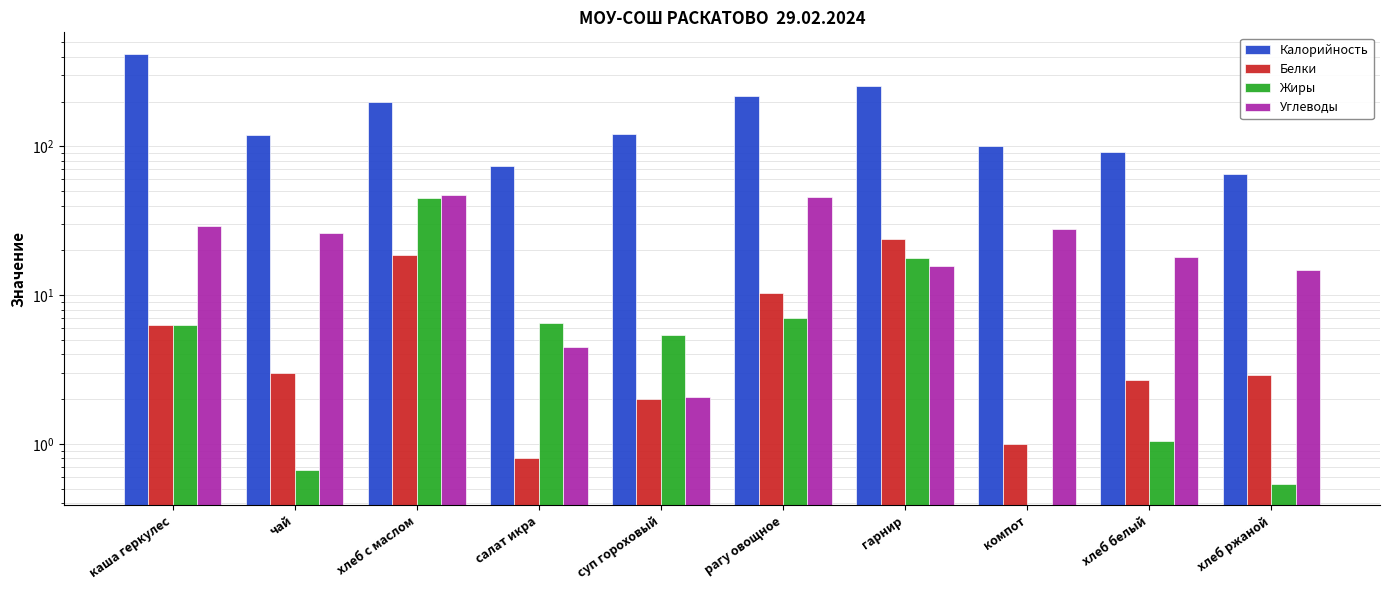

What is the greatest value displayed?

419.2